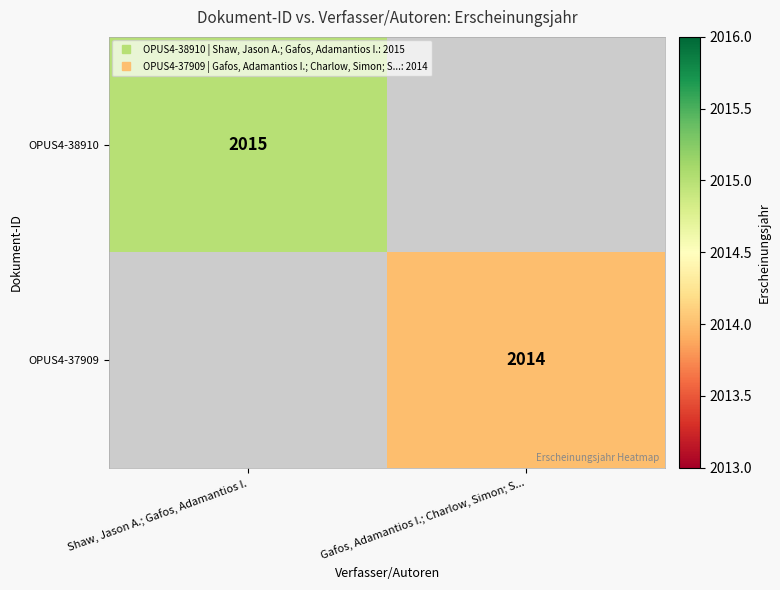

Rank the series at Shaw, Jason A.; Gafos, Adamantios I. from highest to lowest value.

OPUS4-38910, OPUS4-37909